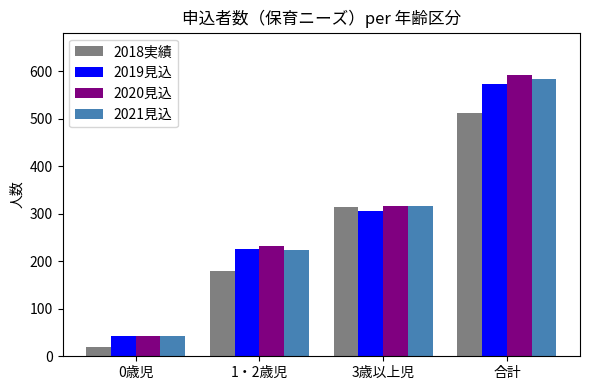

What is the sum of all 2018実績 values?

1024